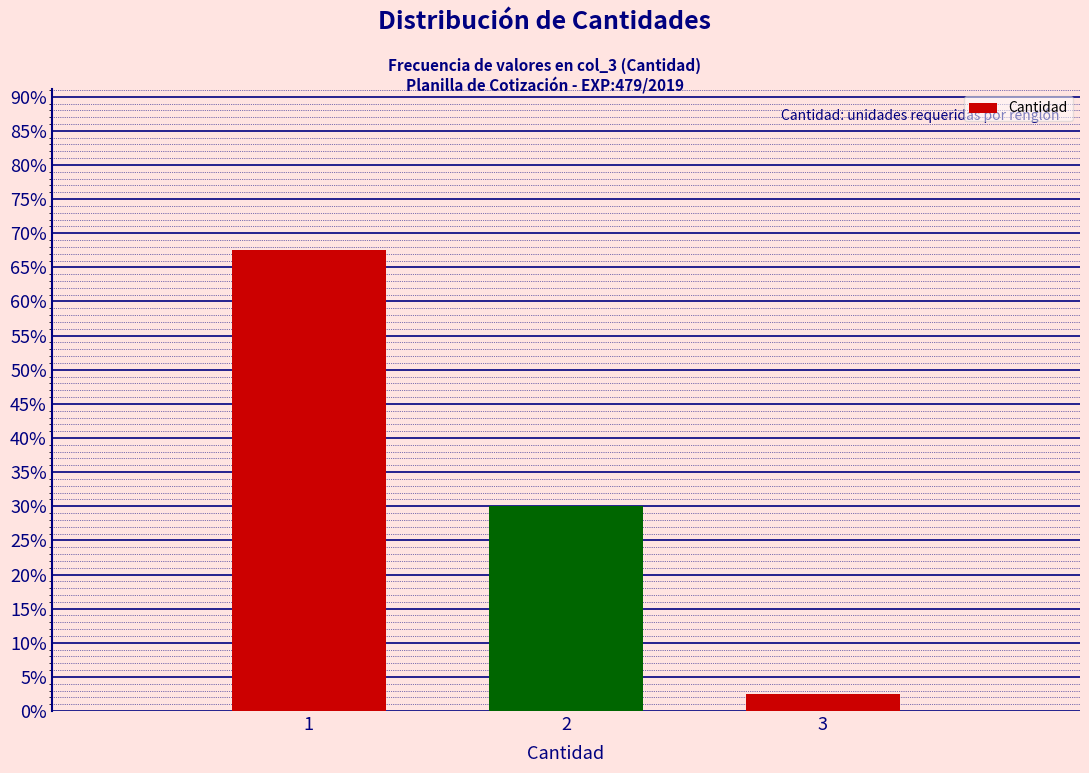

Reading left to right, transcribe all the data shown in this chart.

67.5	30.0	2.5